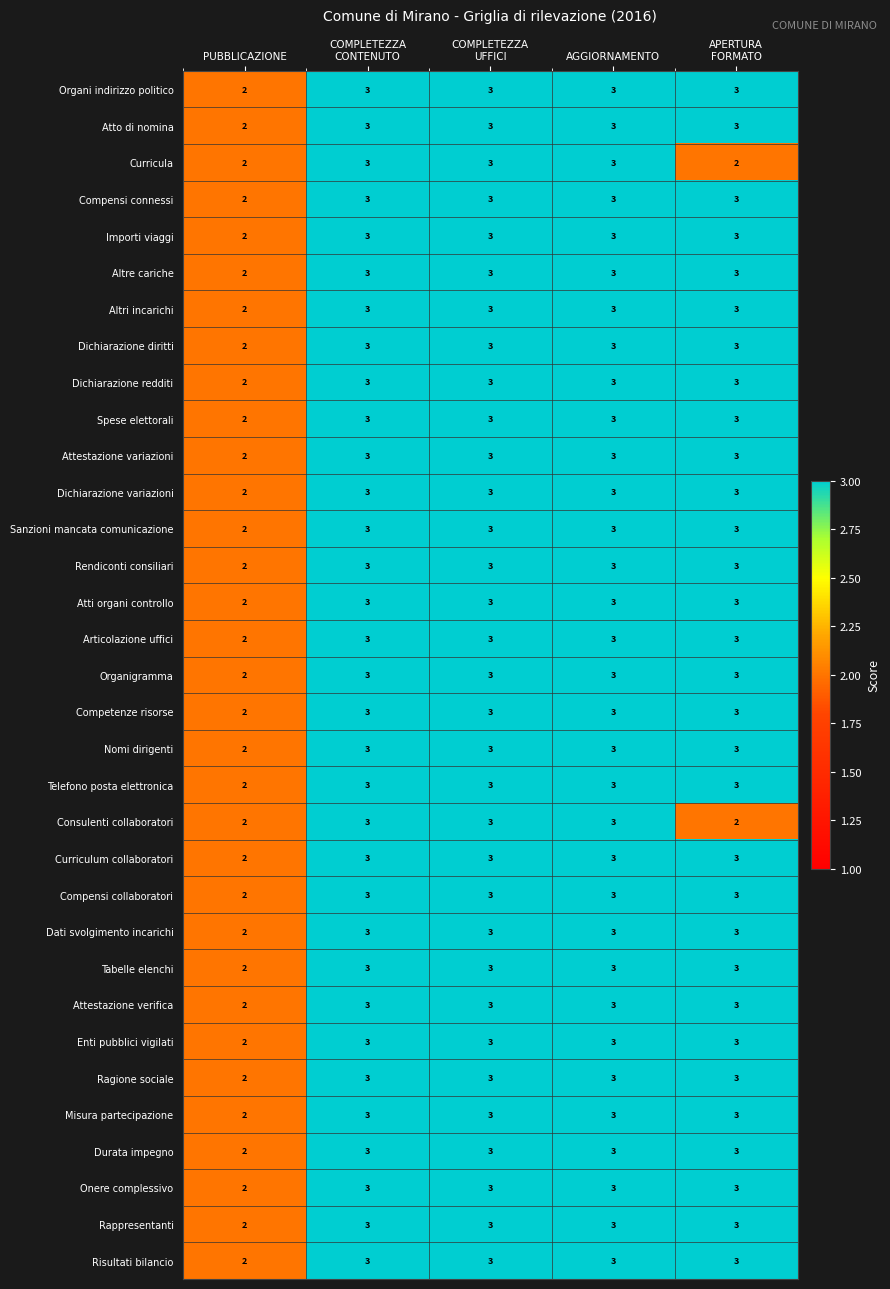

Where is Risultati bilancio nearest to the value 2?

PUBBLICAZIONE